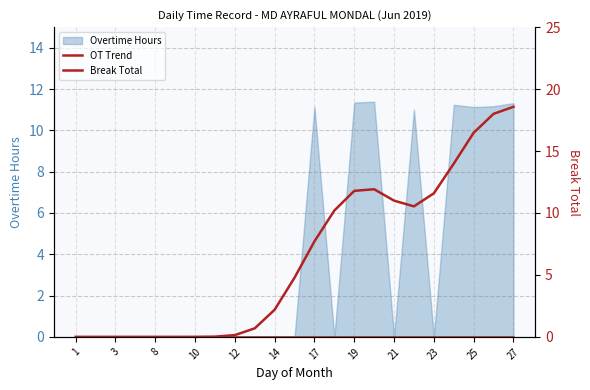

True or false: Break Total has a value of 0.0 at 23.

True